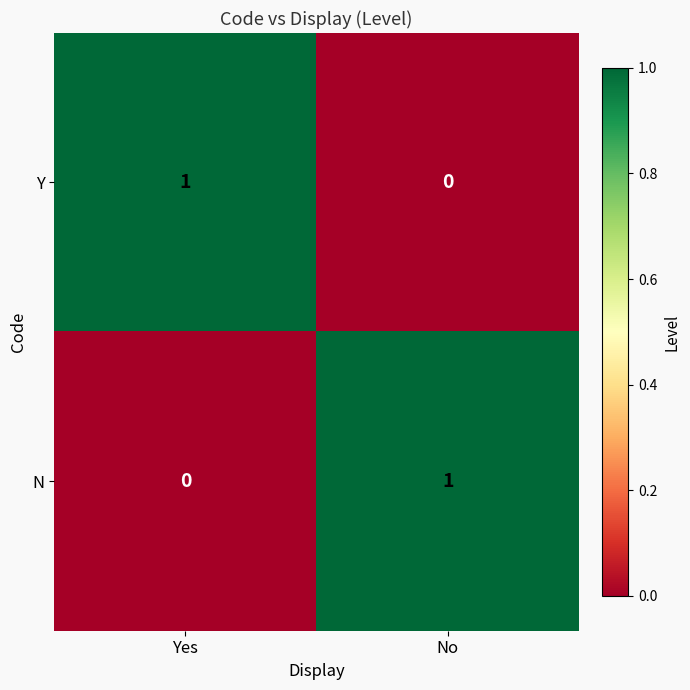

Rank the categories by N value from lowest to highest.

Yes, No